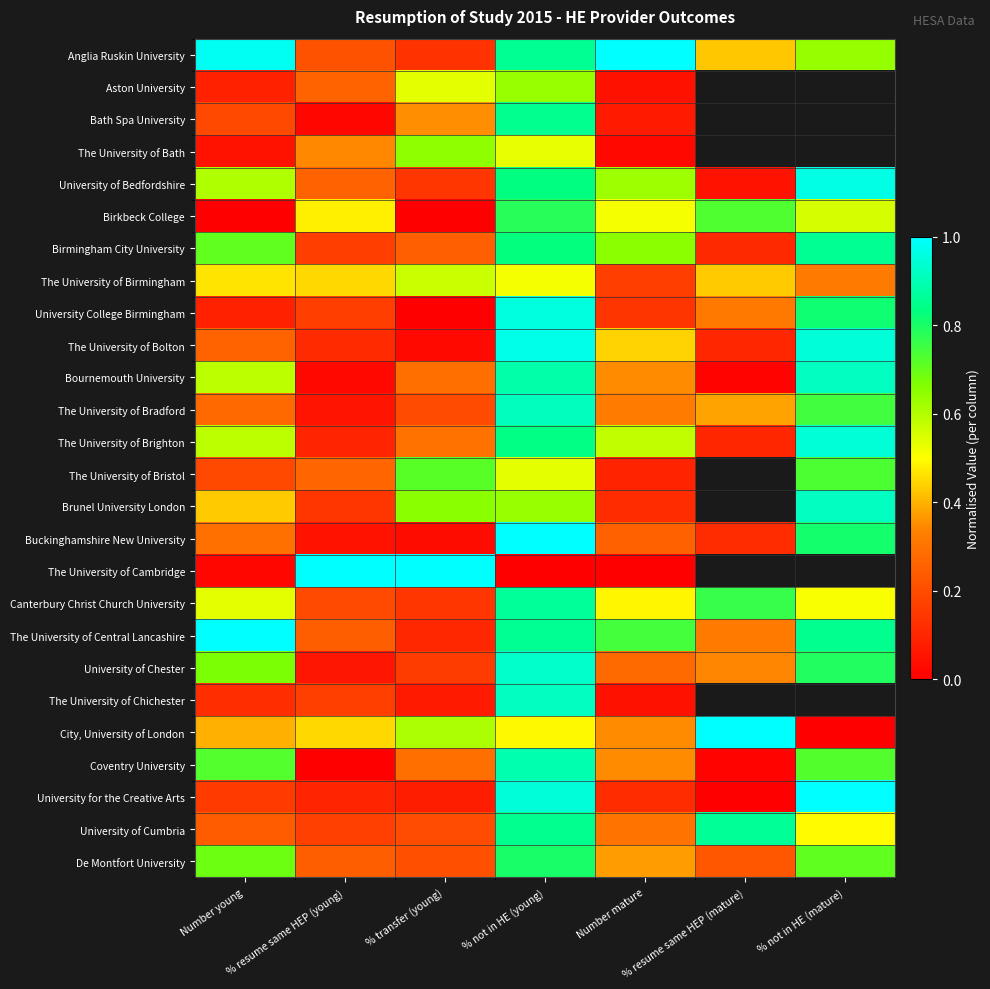

How many categories are shown in the chart?

7